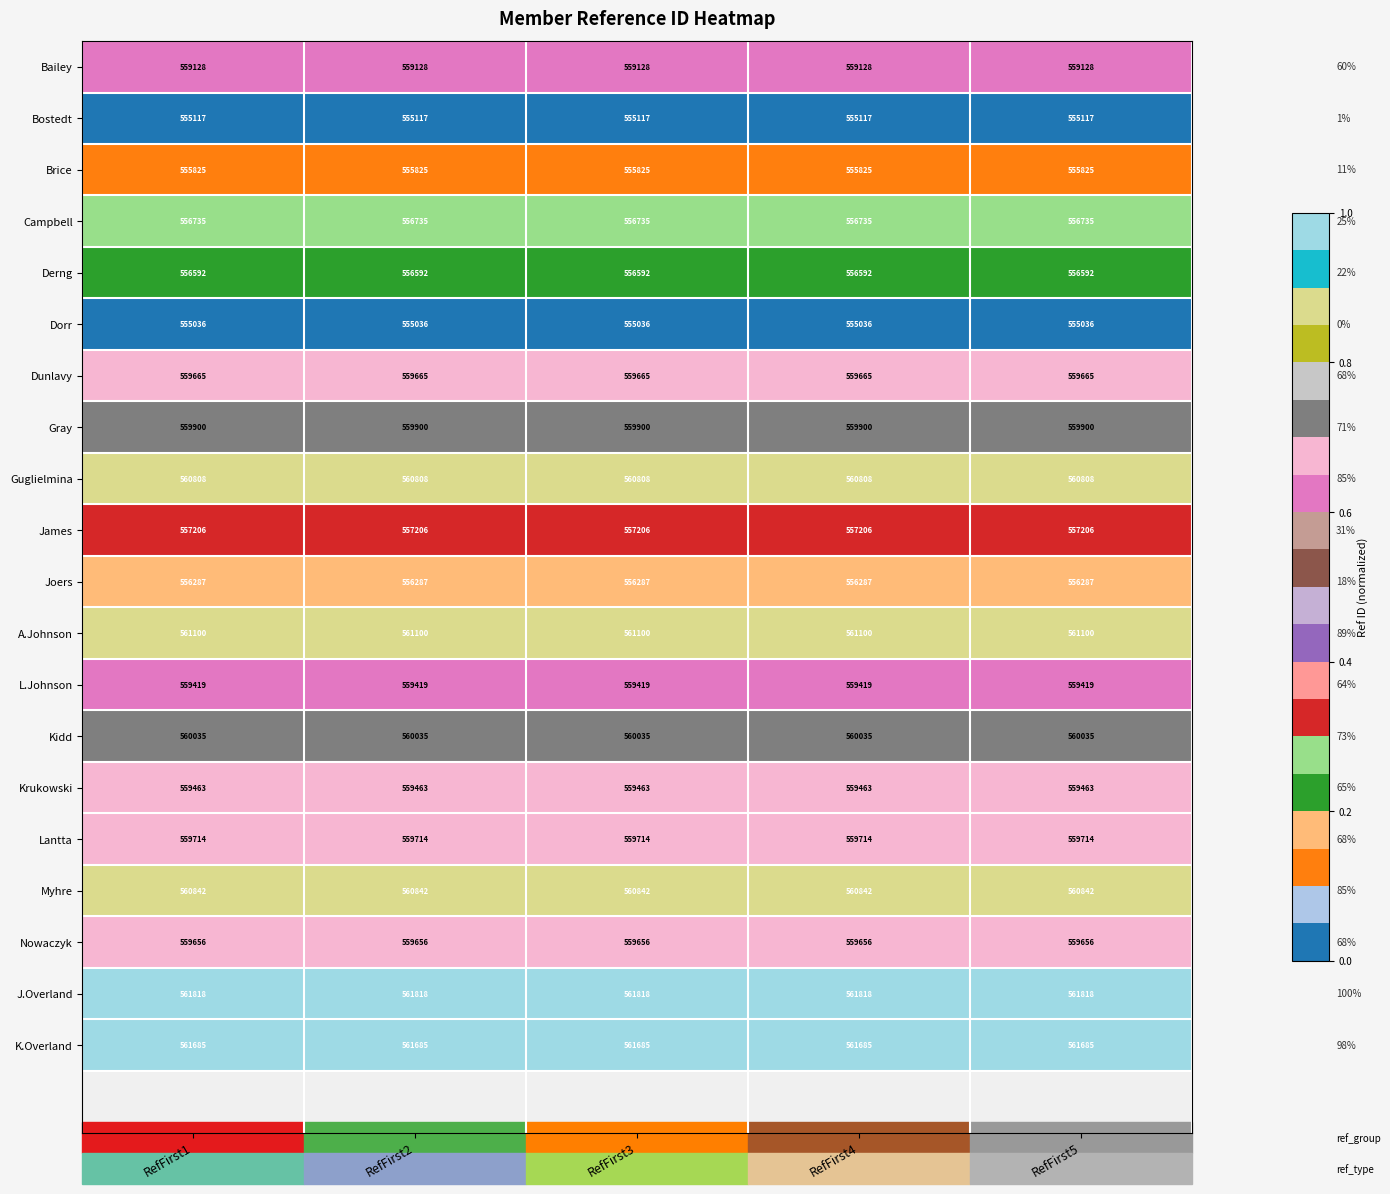

Rank the series by their maximum value, from lowest to highest.

Dorr, Bostedt, Brice, Joers, Derng, Campbell, James, Bailey, L.Johnson, Krukowski, Nowaczyk, Dunlavy, Lantta, Gray, Kidd, Guglielmina, Myhre, A.Johnson, K.Overland, J.Overland